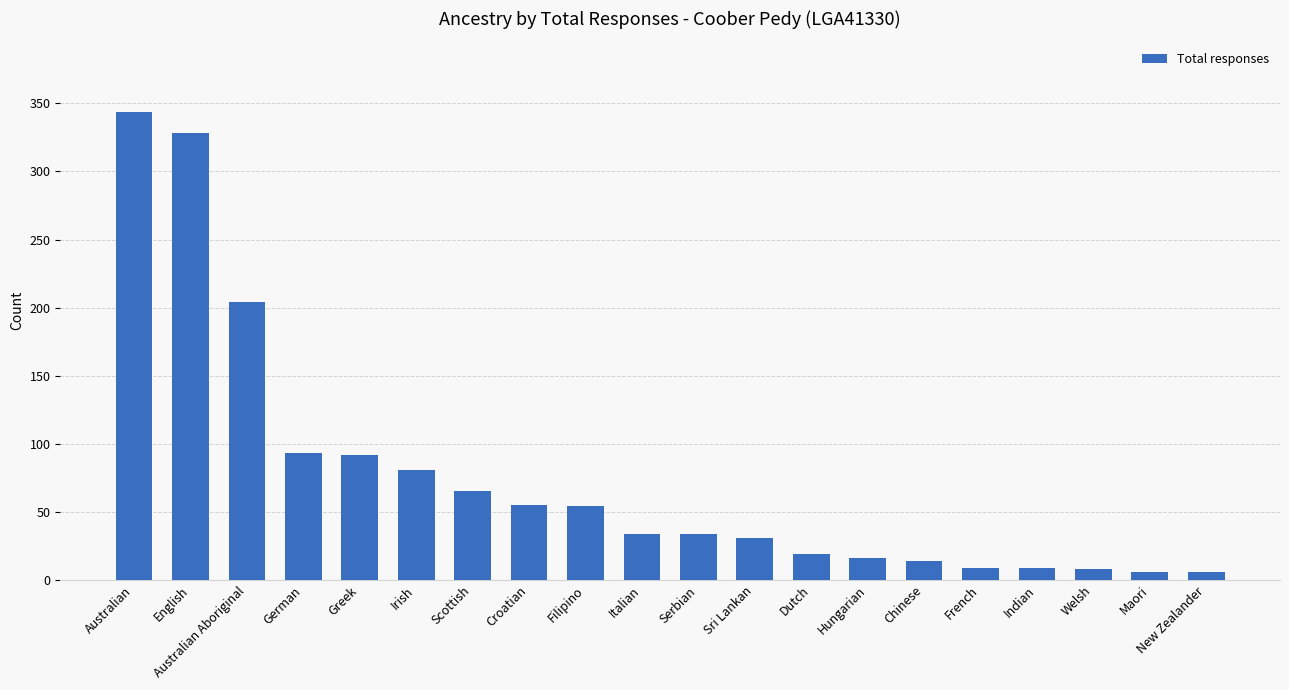

At which label does the data first exceed 34?

Australian